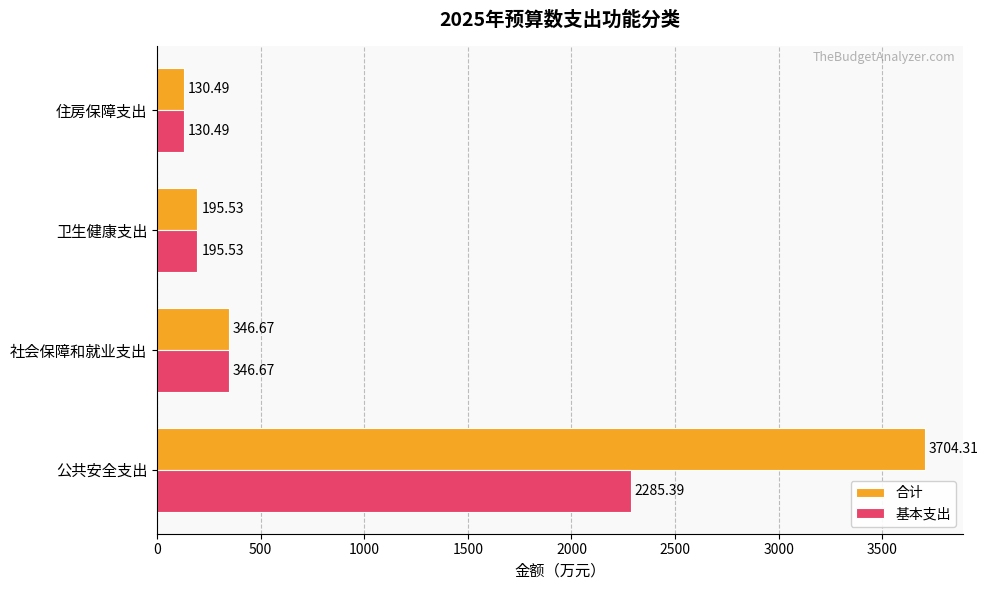

At how many categories does at least one series exceed 1511?

1